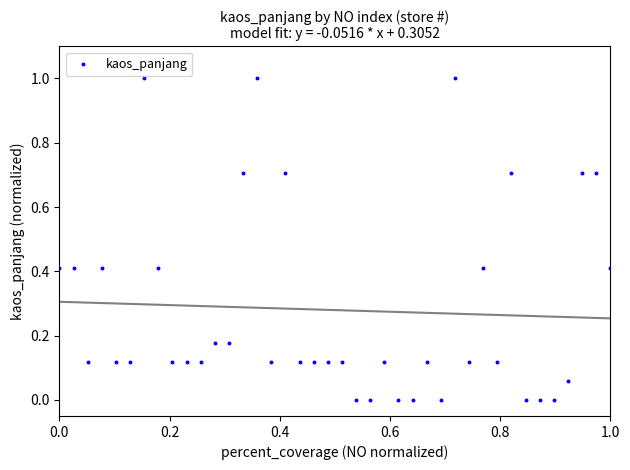

What is the range of X values (max minus min)?

1.0